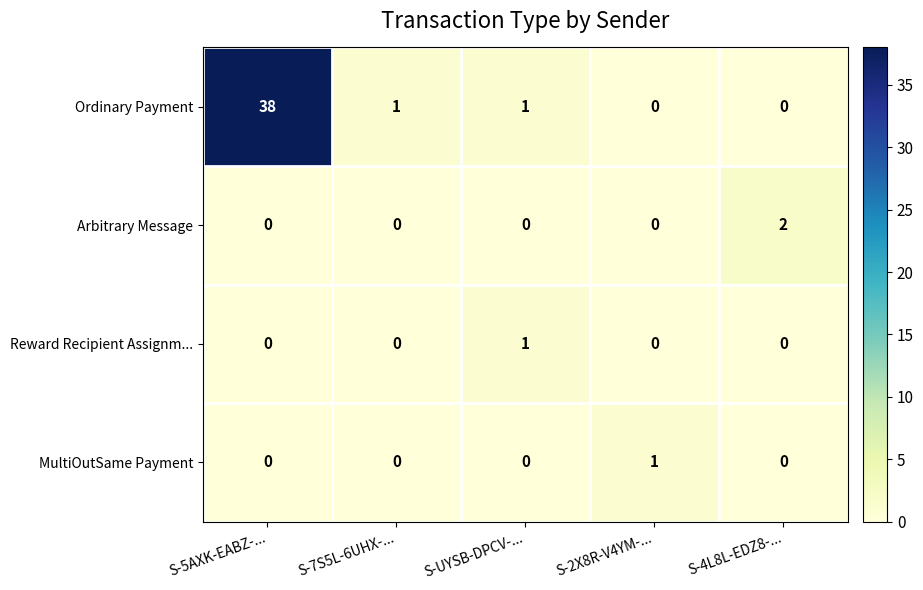

Reading left to right, extract all data points from this chart.

Ordinary Payment: 38	1	1	0	0
Arbitrary Message: 0	0	0	0	2
Reward Recipient Assignm...: 0	0	1	0	0
MultiOutSame Payment: 0	0	0	1	0